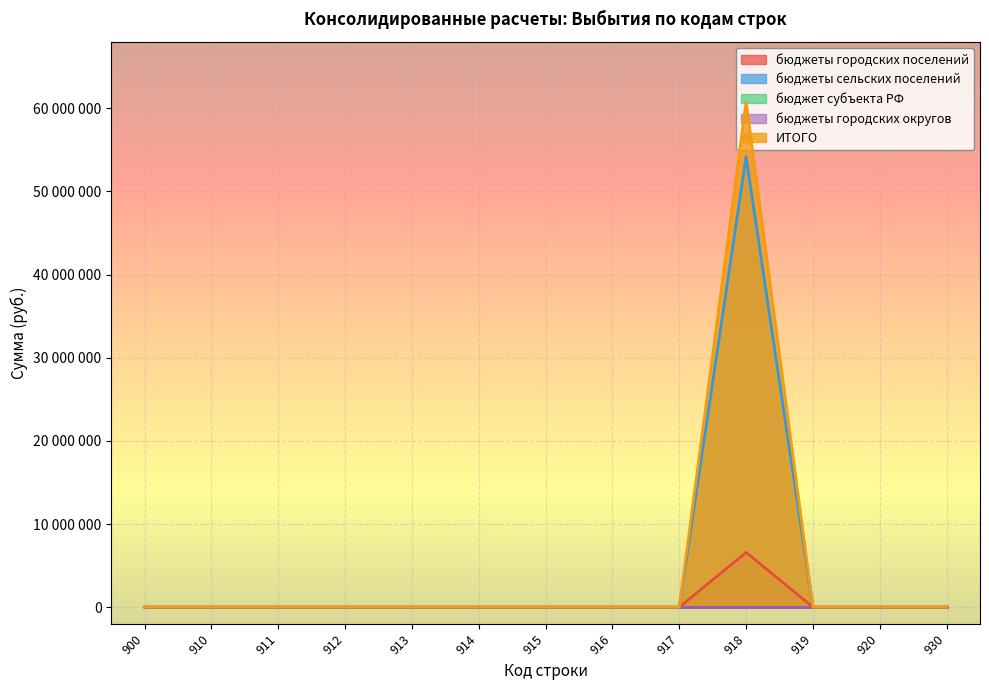

Count the number of categories in the chart.

13